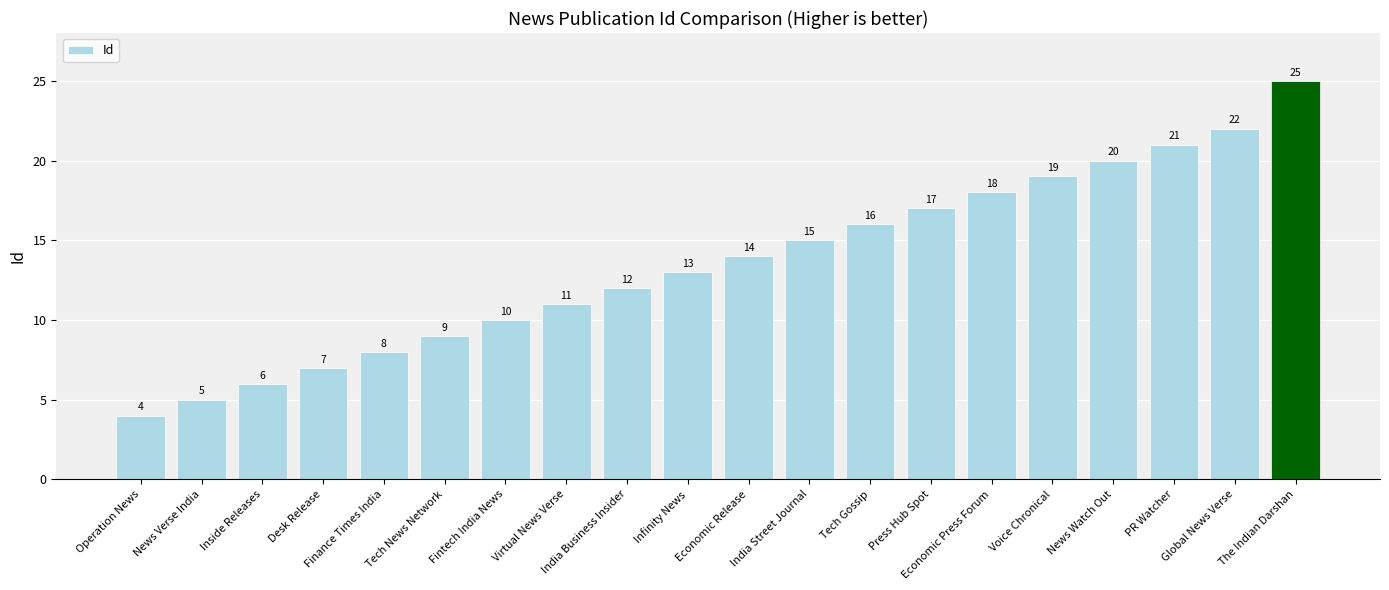

What is the difference between the values at Operation News and The Indian Darshan?

21